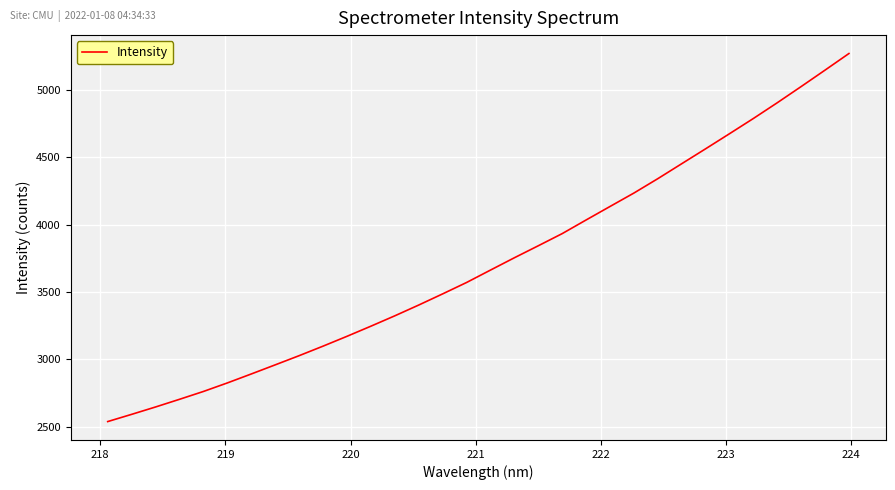

What is the minimum value shown in the chart?

2538.4